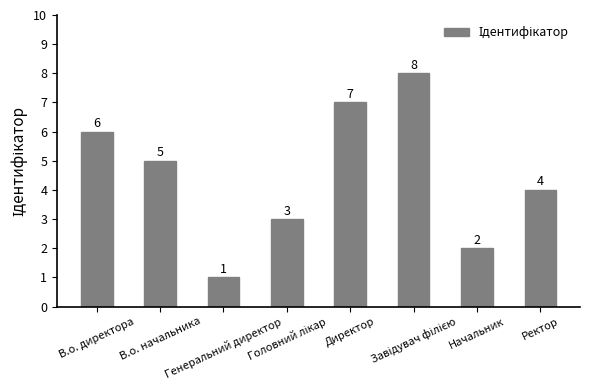

What position from the left is В.о. начальника?

2